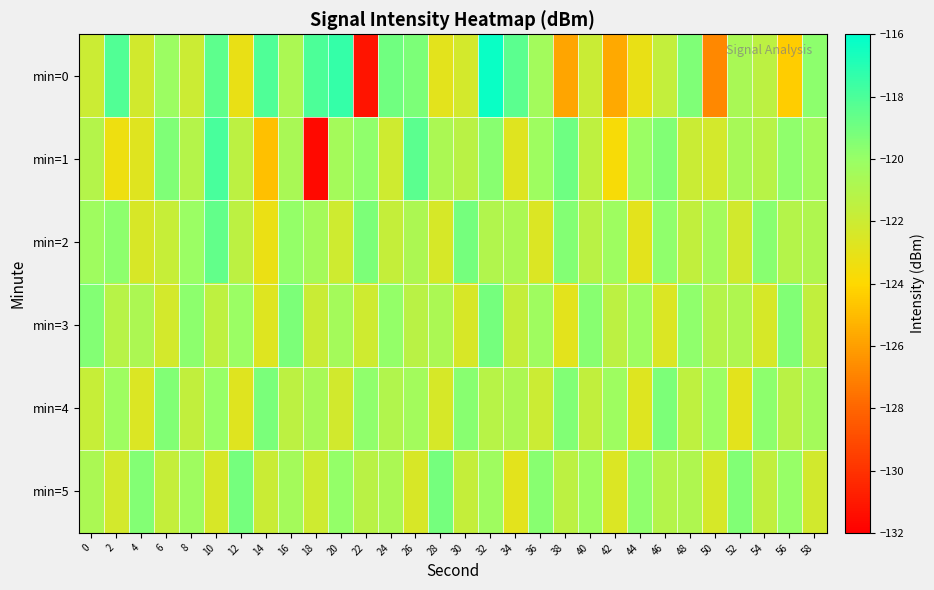

At which category does the chart reach its peak across all series?

32